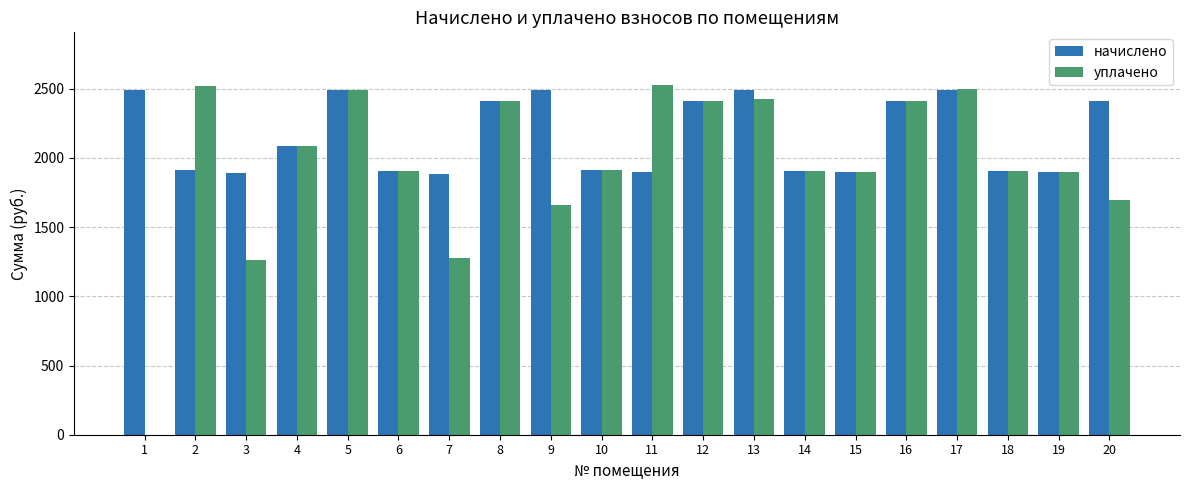

Which series changed the most between 7 and 10?

уплачено